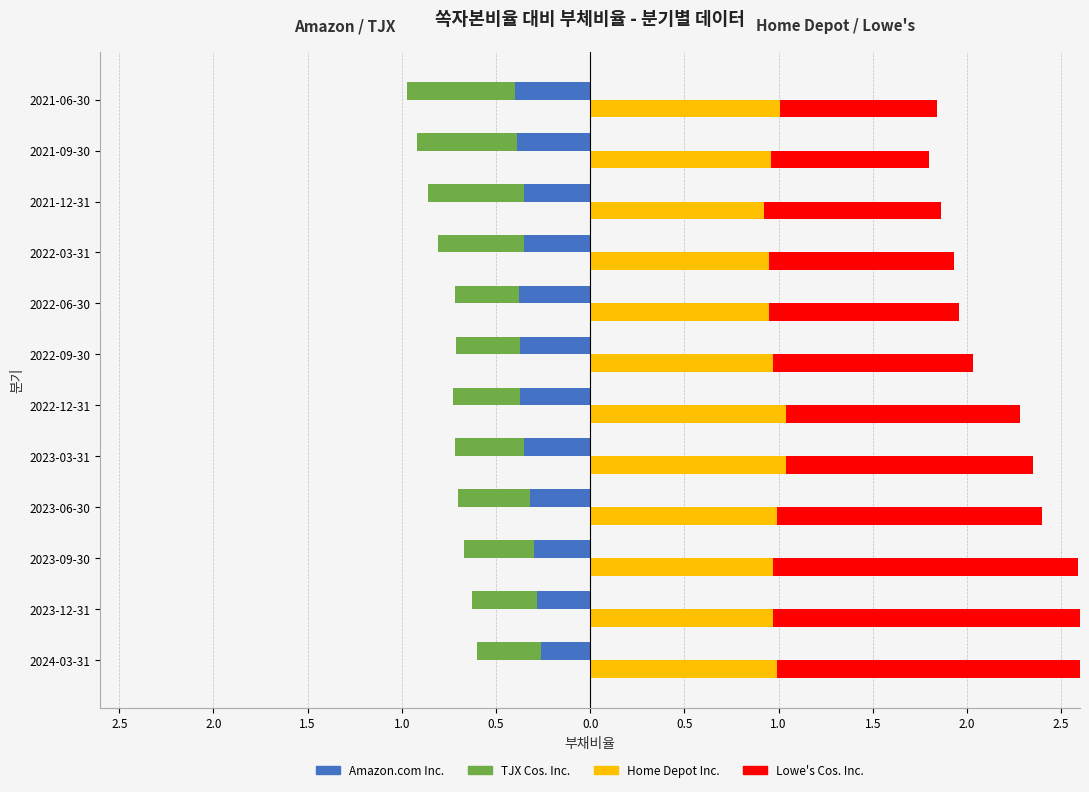

Is it true that Lowe's Cos. Inc. equals 1.7 at 2023-03-31?

False